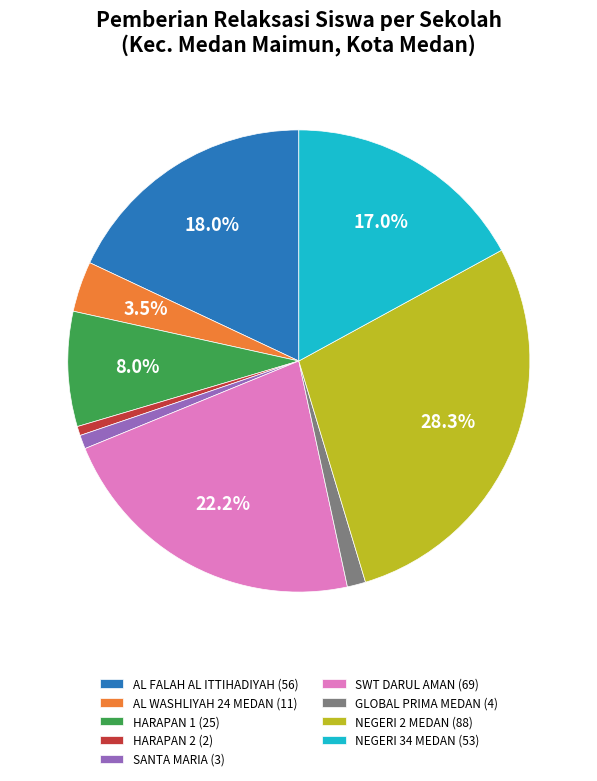

How many slices are in this pie chart?

9